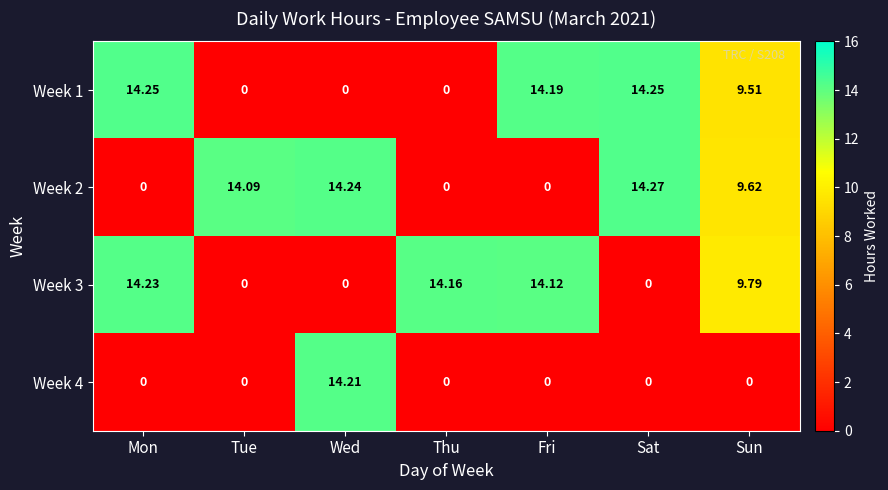

Which category has the highest value in the Week 4 series?

Wed